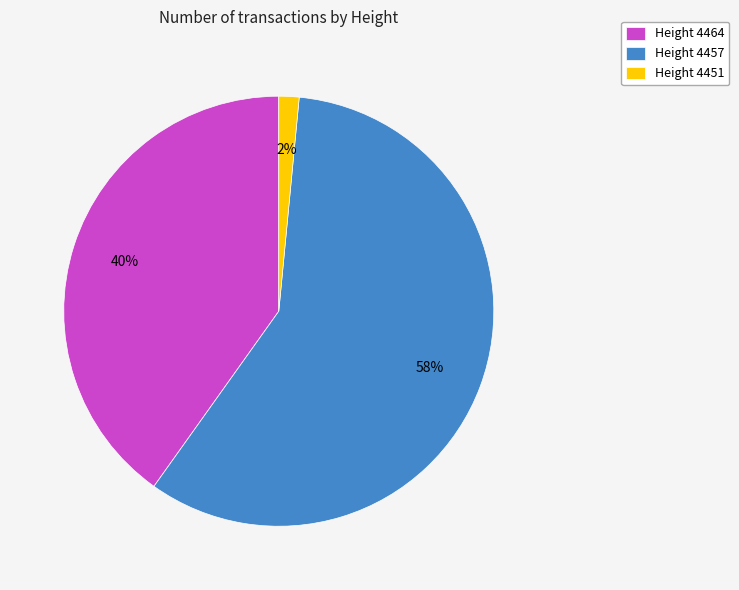

True or false: Height 4464 accounts for 40% of the total.

True